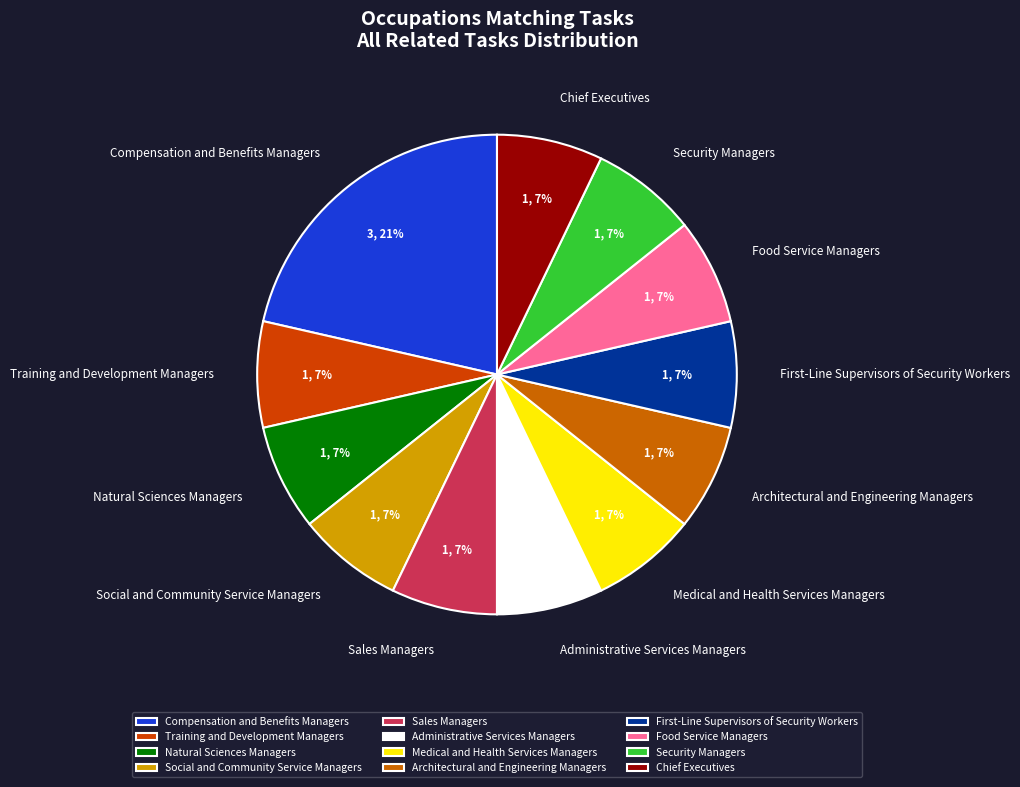

Which slice is the largest?

Compensation and Benefits Managers